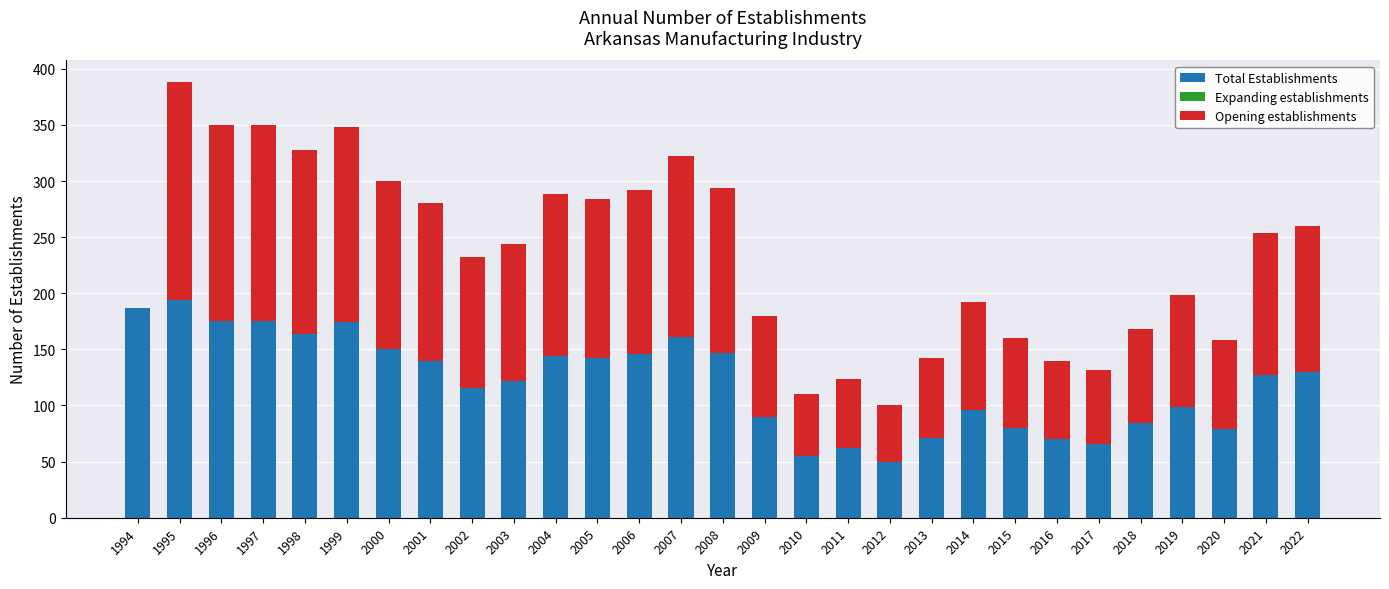

What is the total value across all series at 2022?

260